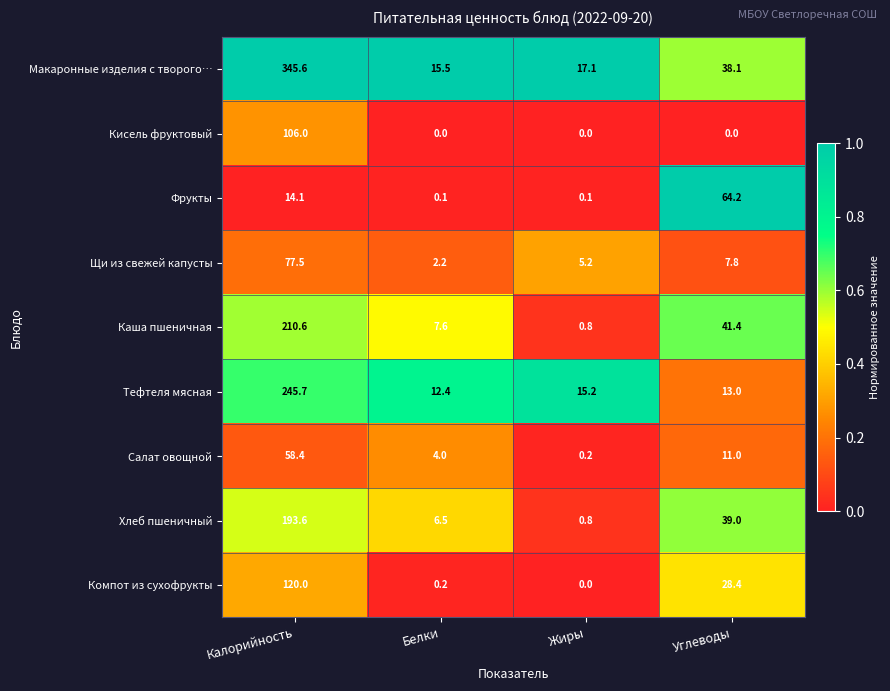

Rank the series at Углеводы from lowest to highest value.

Кисель фруктовый, Щи из свежей капусты, Салат овощной, Тефтеля мясная, Компот из сухофрукты, Макаронные изделия с творого…, Хлеб пшеничный, Каша пшеничная, Фрукты